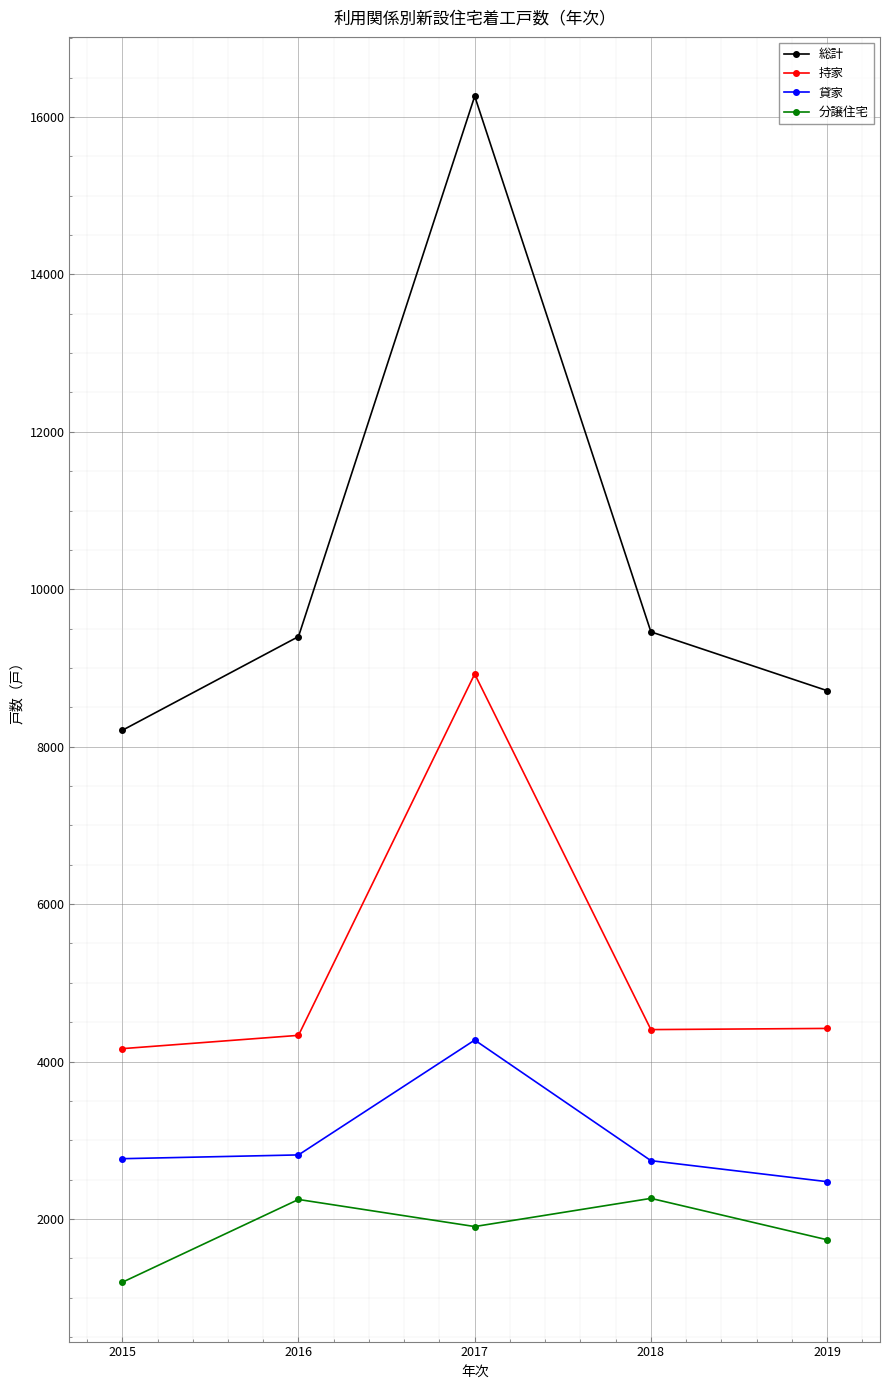

What is the value of the 貸家 point at the 3rd from the left?

4273